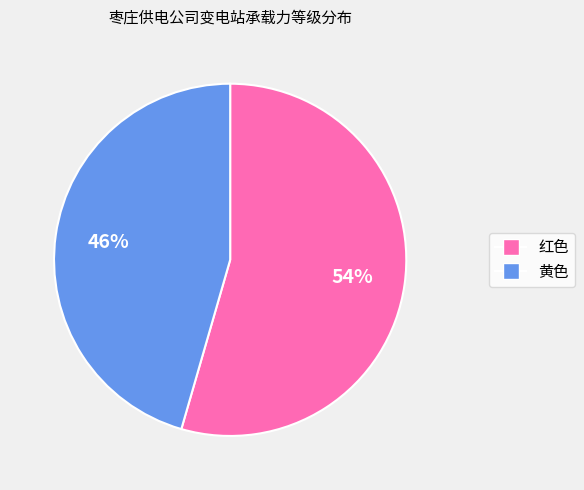

What is the smallest slice in the pie chart?

黄色